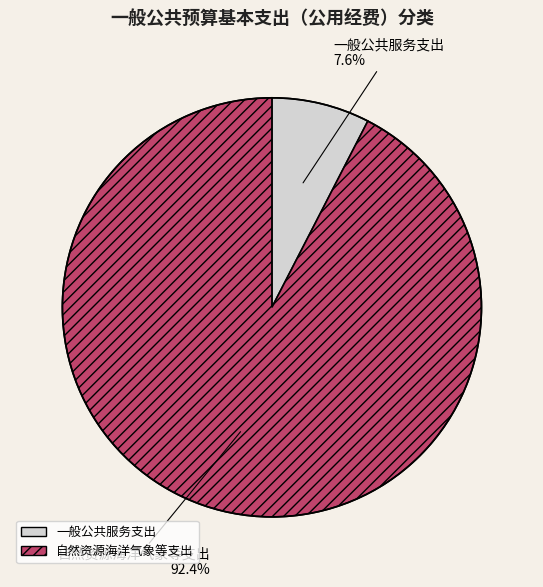

Rank the categories by value from lowest to highest.

一般公共服务支出, 自然资源海洋气象等支出